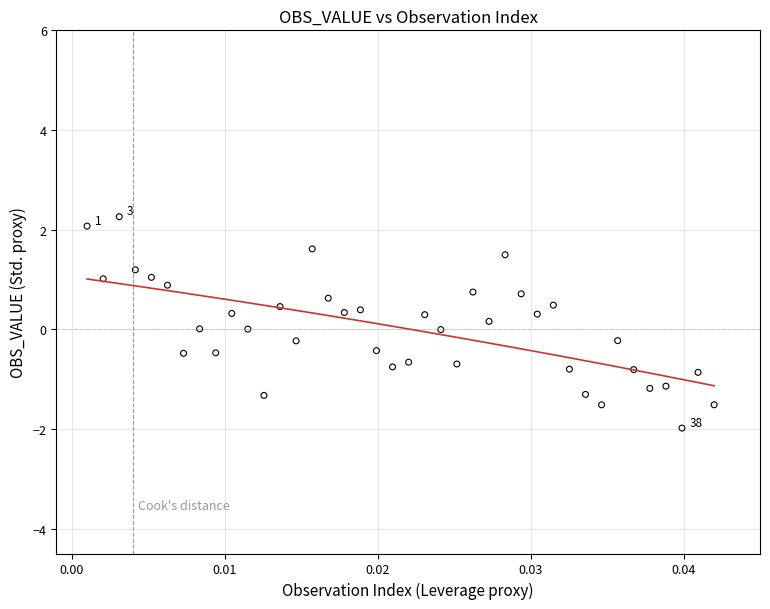

What is the range of Y values (max minus min)?

4.2